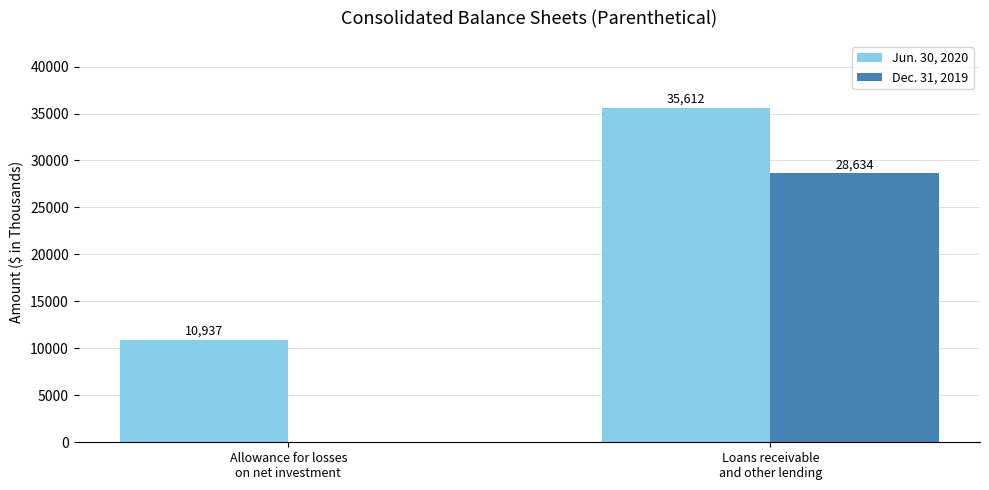

What is the highest value of the Jun. 30, 2020 series?

35612